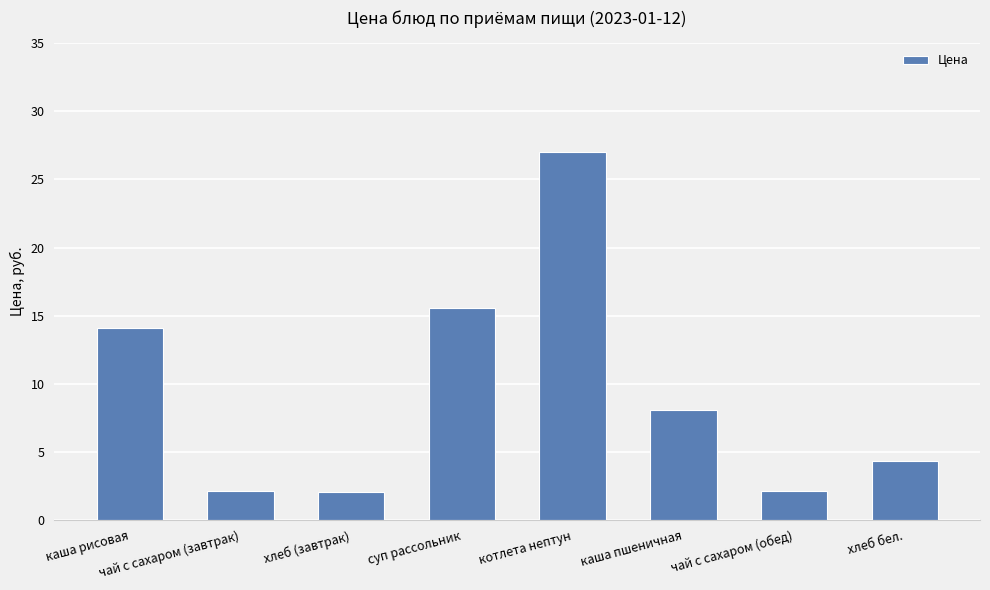

At which label does the data first exceed 8?

каша рисовая